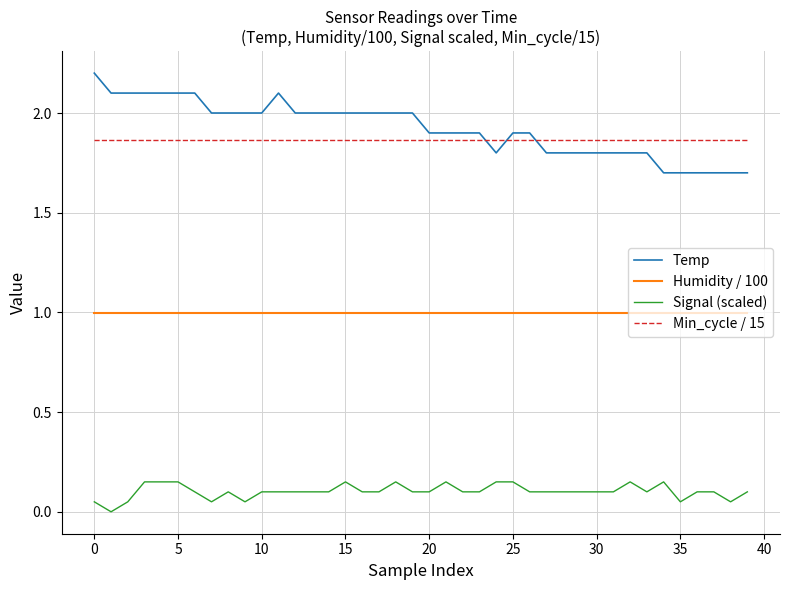

List the series in order of their peak value, highest first.

Temp, Min_cycle / 15, Humidity / 100, Signal (scaled)